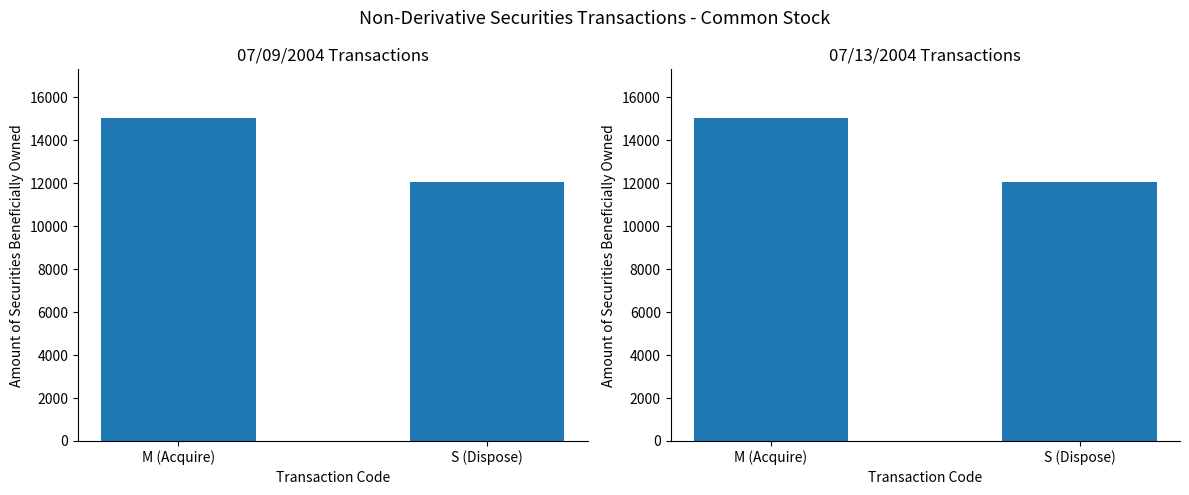

Reading right to left, list all the values displayed in this chart.

07/09/2004: S (Dispose)=12046	M (Acquire)=15046
07/13/2004: S (Dispose)=12046	M (Acquire)=15046